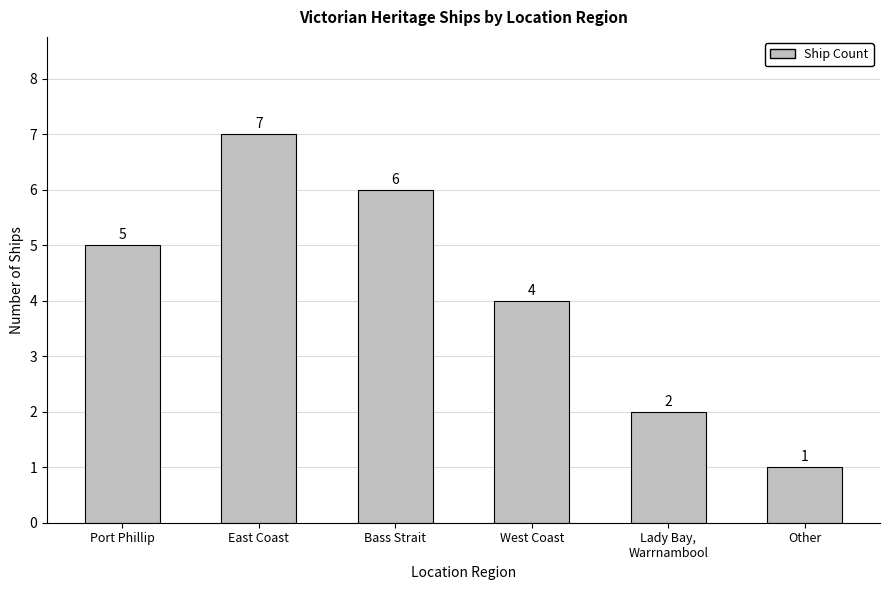

Is it true that the value at Lady Bay,
Warrnambool is 2?

True